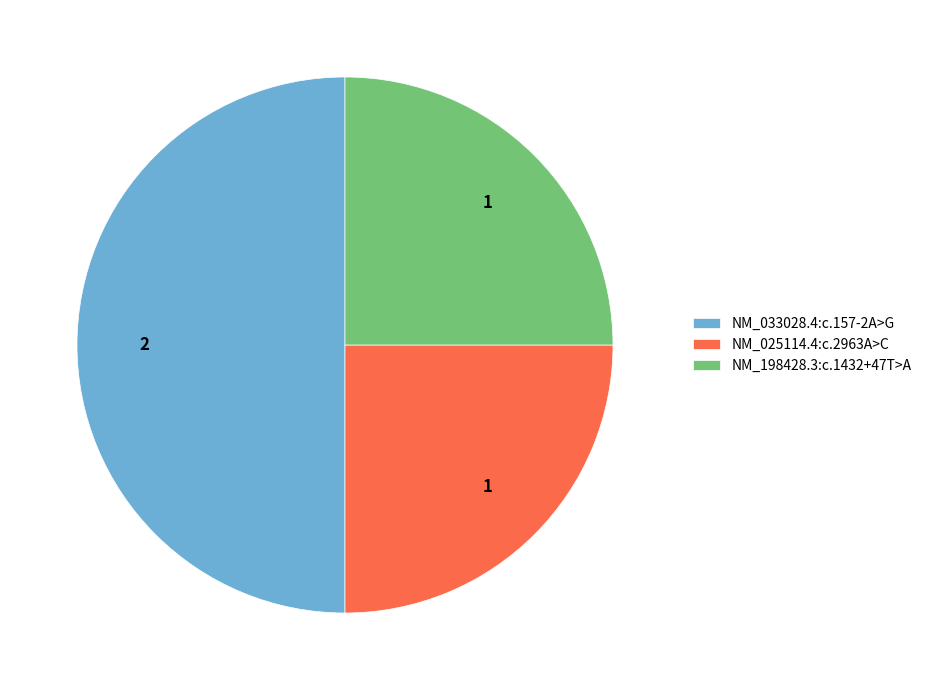

Is the sum of NM_033028.4:c.157-2A>G and NM_198428.3:c.1432+47T>A greater than half?

Yes